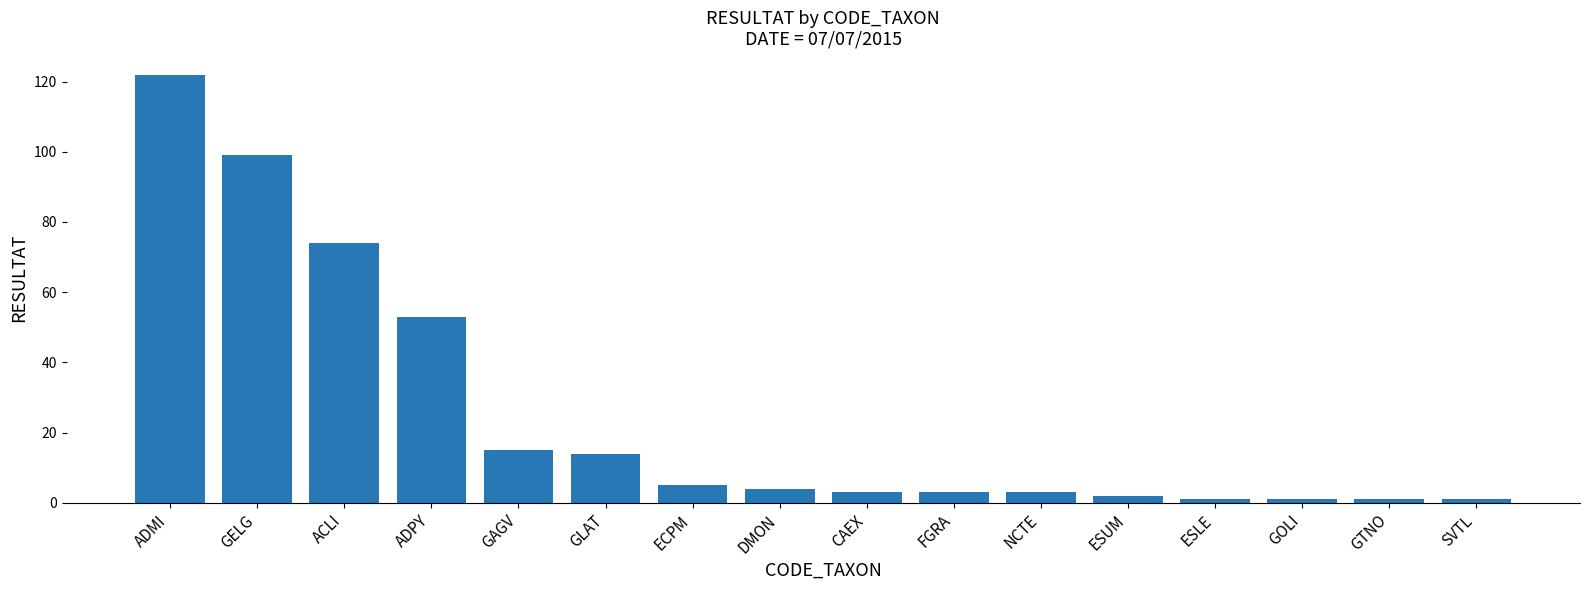

Reading right to left, extract all data points from this chart.

1	1	1	1	2	3	3	3	4	5	14	15	53	74	99	122